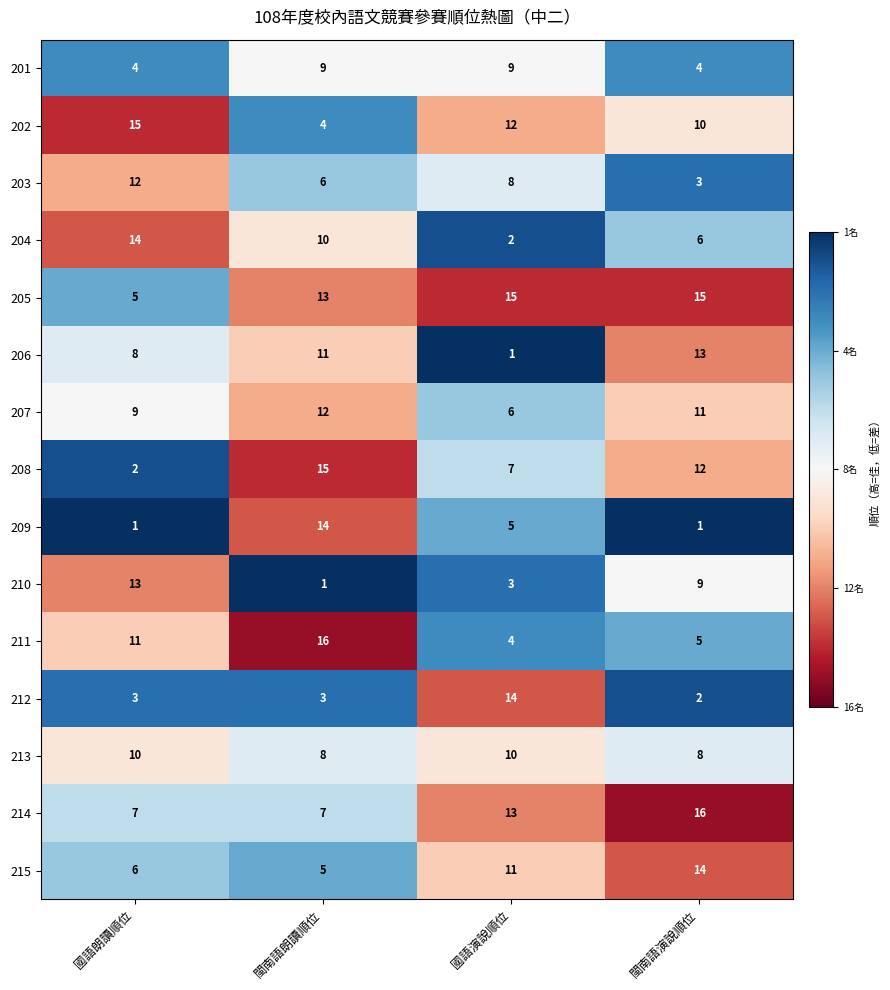

How many data points does each series have?

4